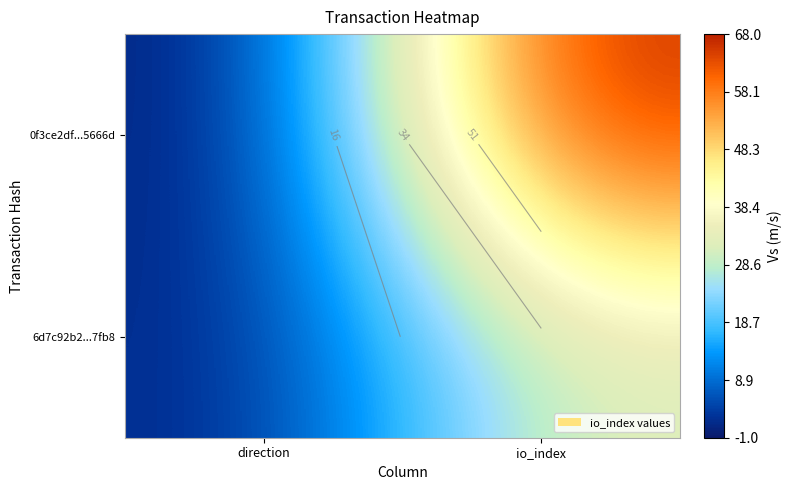

What is the average value of the 0f3ce2df...5666d series?

34